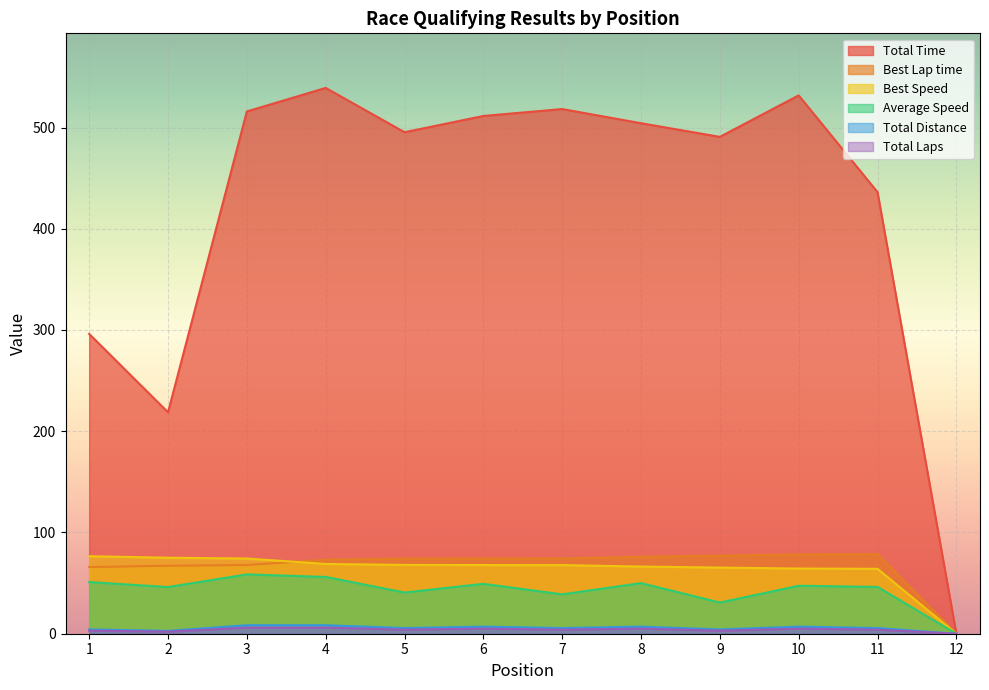

How many values in the Total Time series exceed 504?

6